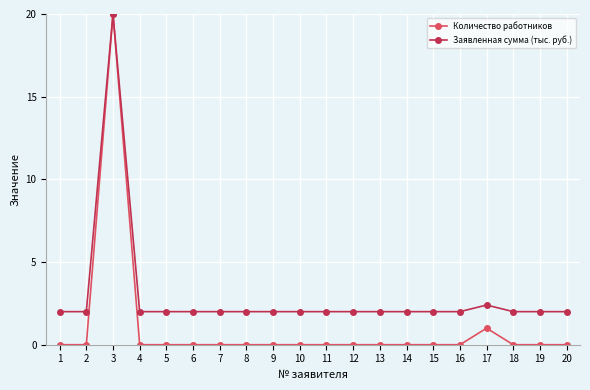

Where is the first local maximum for Количество работников?

3